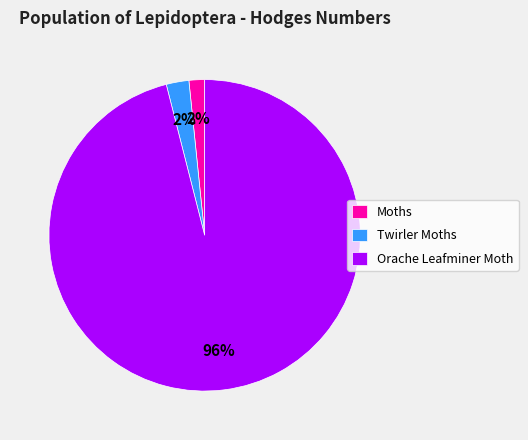

Is the sum of Moths and Orache Leafminer Moth greater than half?

Yes